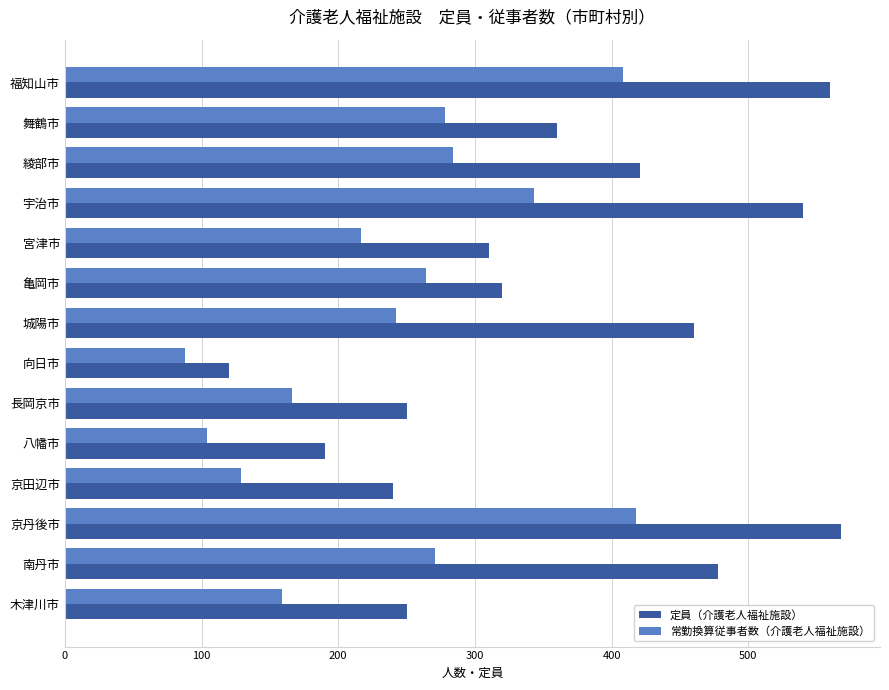

At which category is the sum across all series the highest?

京丹後市